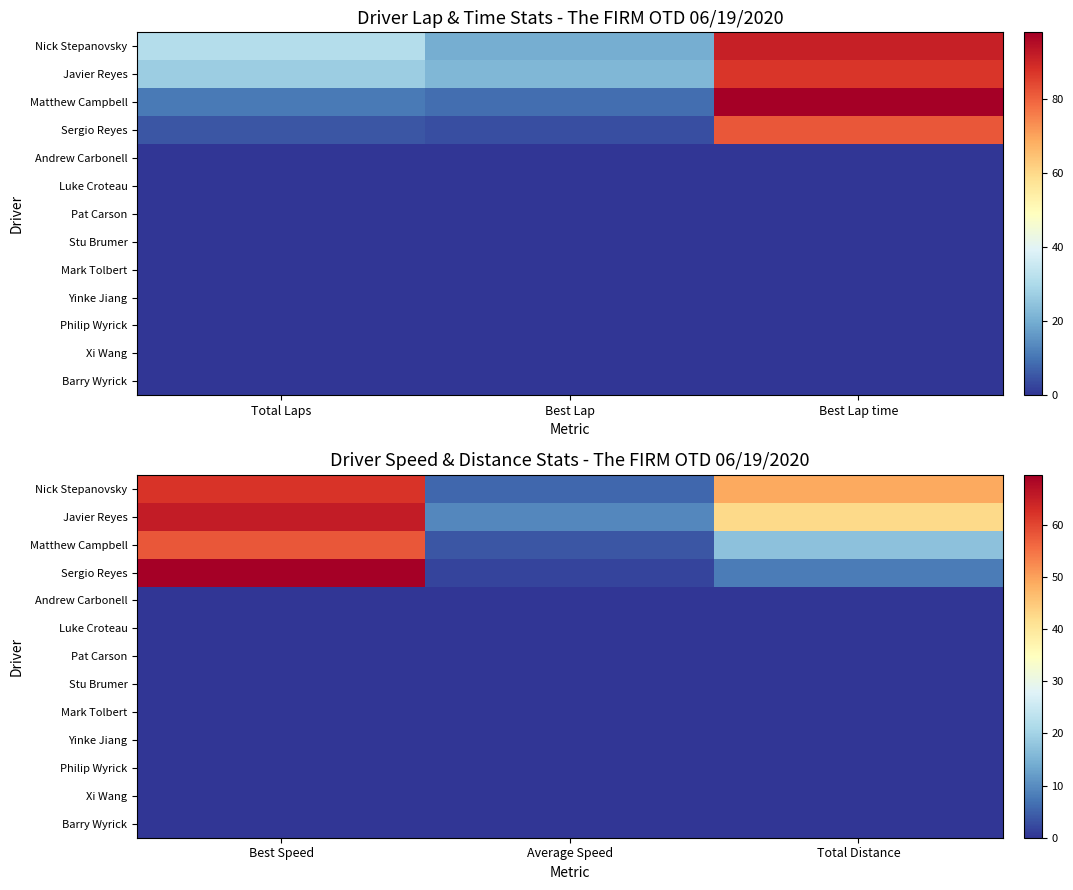

List the series in order of their peak value, highest first.

Sergio Reyes, Javier Reyes, Nick Stepanovsky, Matthew Campbell, Andrew Carbonell, Luke Croteau, Pat Carson, Stu Brumer, Mark Tolbert, Yinke Jiang, Philip Wyrick, Xi Wang, Barry Wyrick